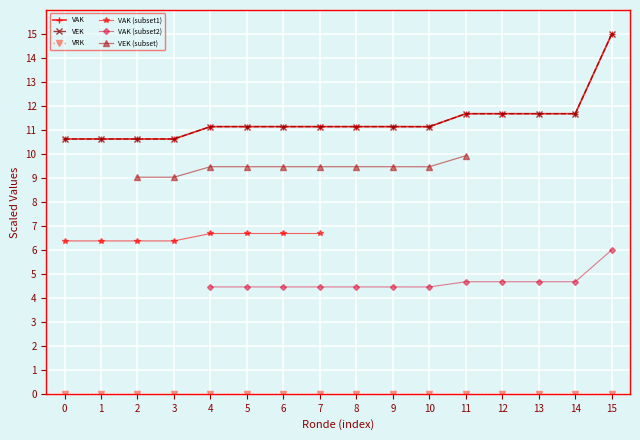

True or false: VAK has a value of 11.7 at 12.

True